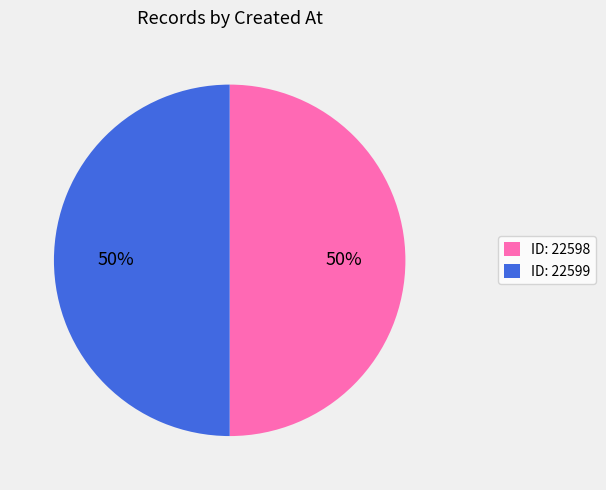

To the nearest percent, what is the average slice percentage?

50%